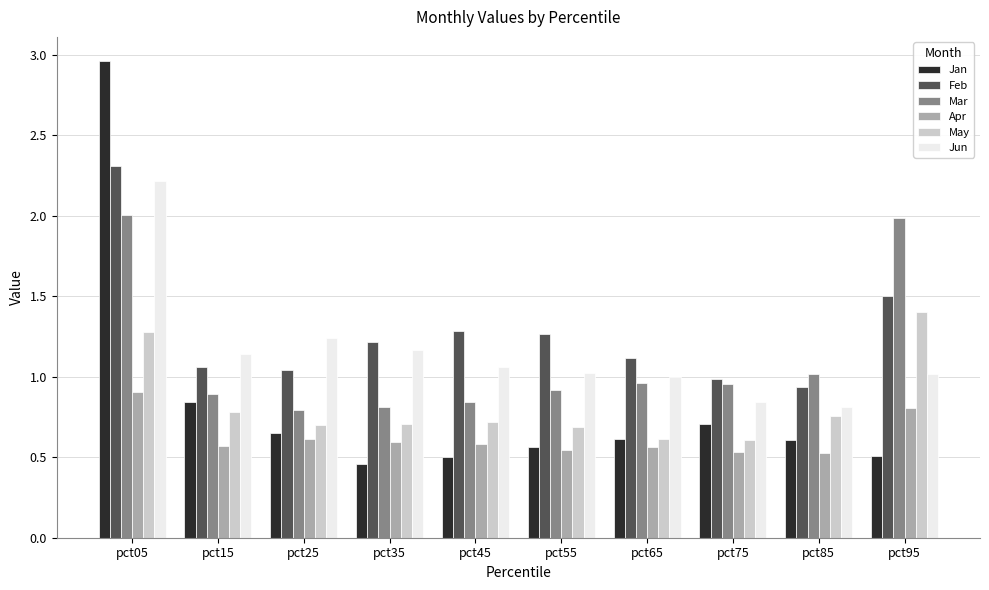

How many categories are shown in the chart?

10